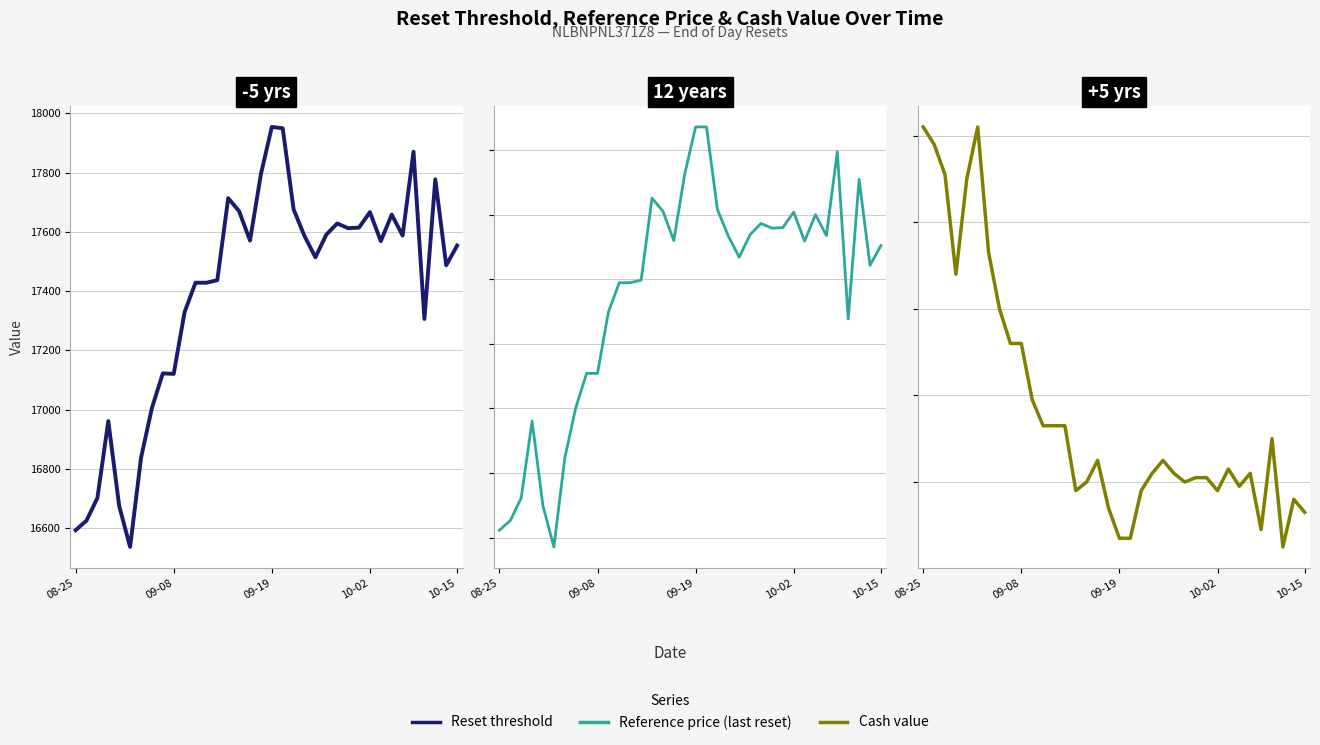

What is the difference between the maximum and second lowest values in the Cash value series?

1.0